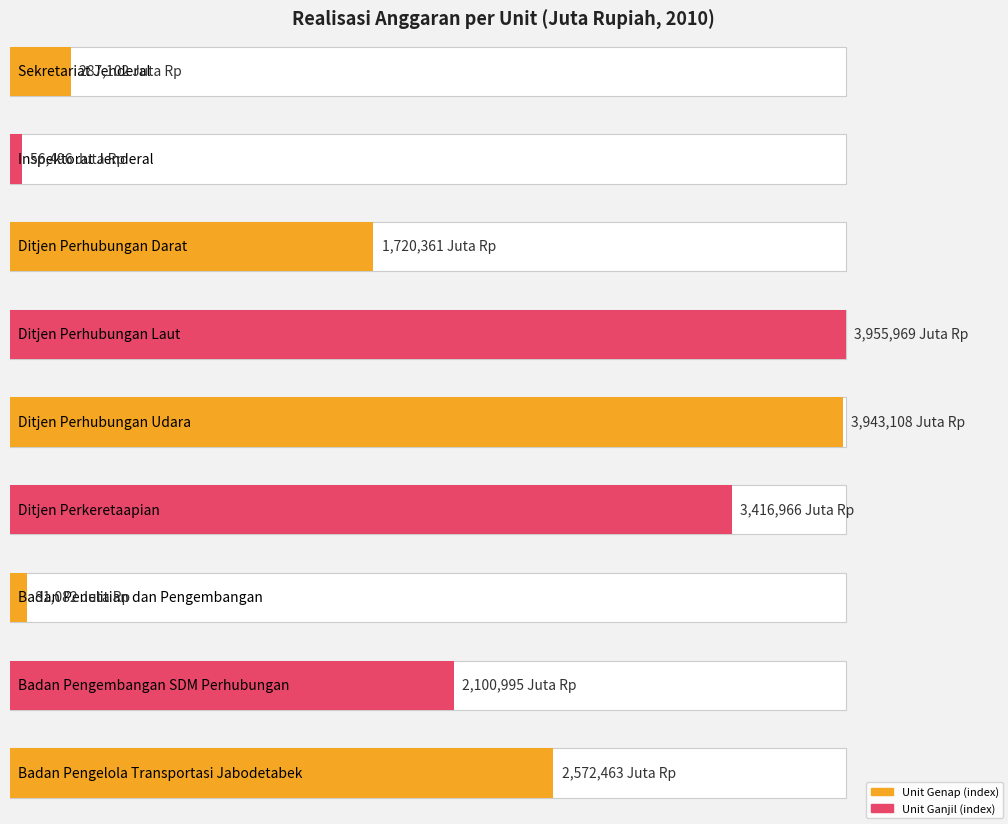

Which category has the highest value across all series?

Ditjen Perhubungan Laut